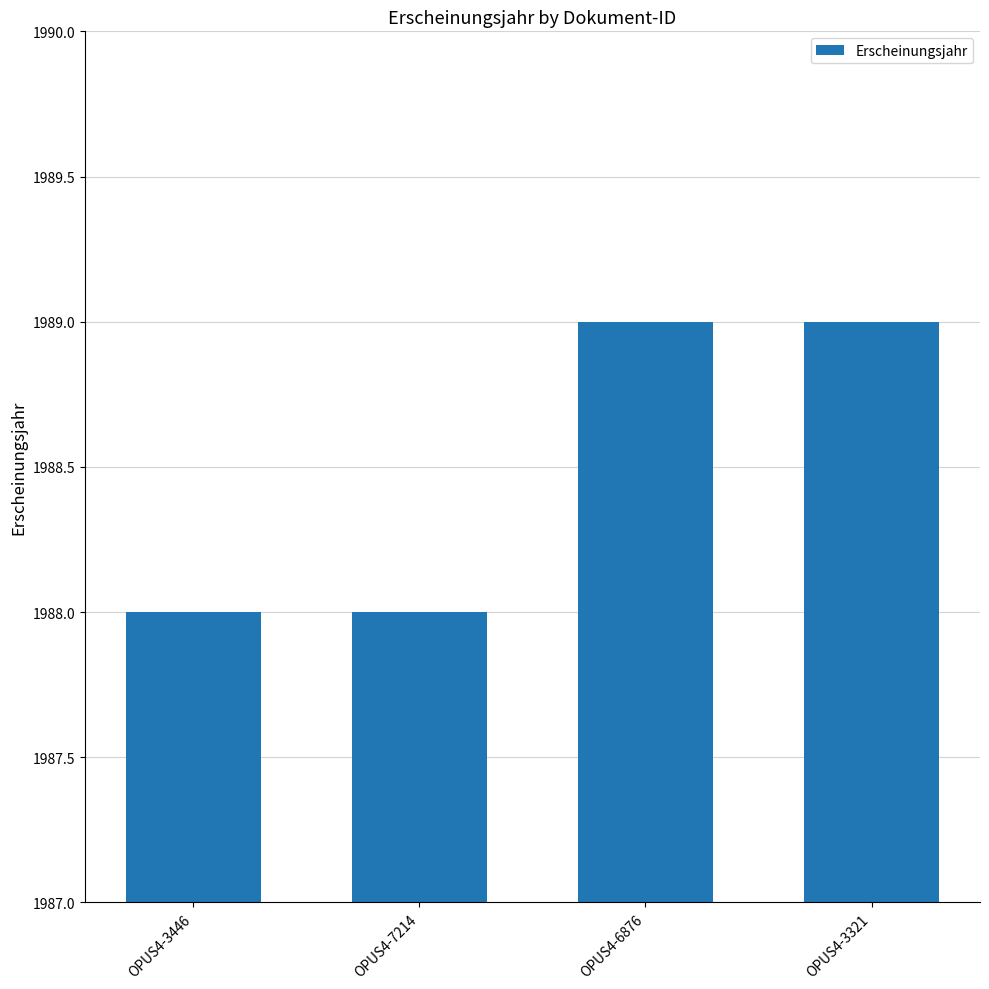

True or false: the data shows 1989 at OPUS4-6876.

True